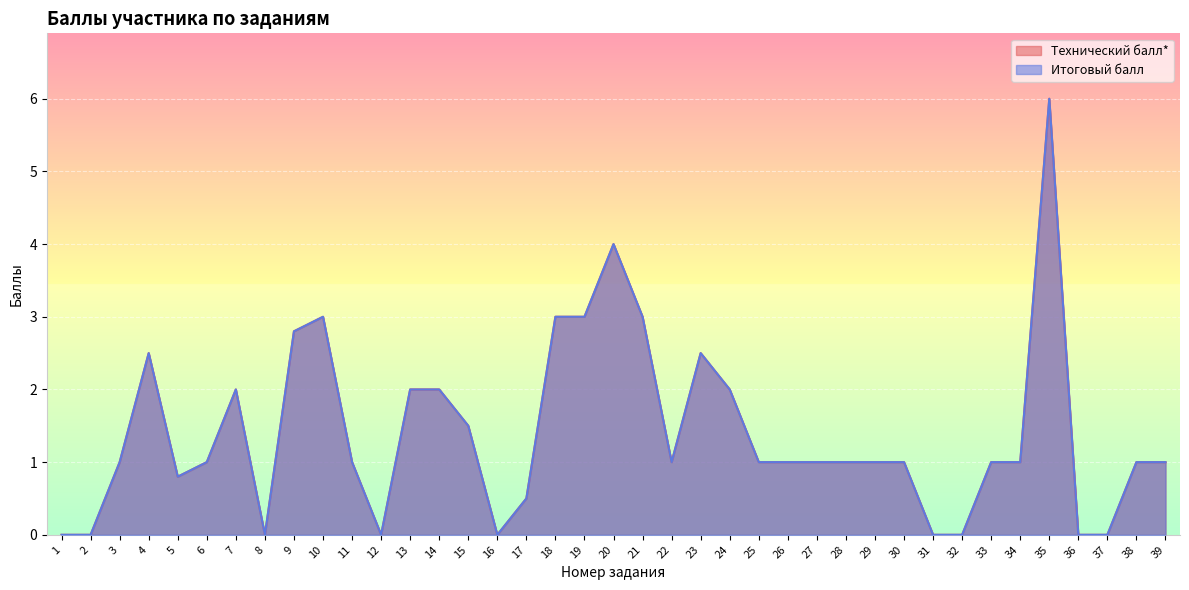

At which category does Технический балл* reach its first local valley?

5